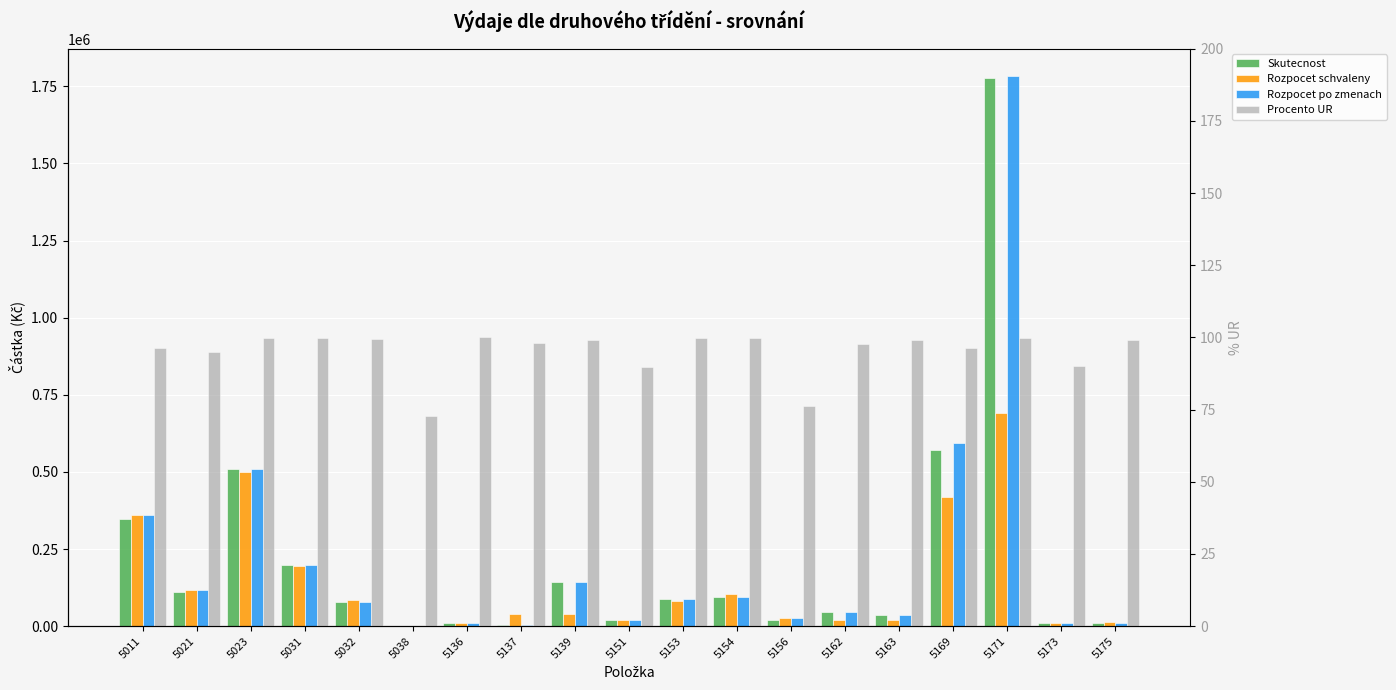

What is the value of the Rozpocet po zmenach bar at the 15th from the left?

36355.0